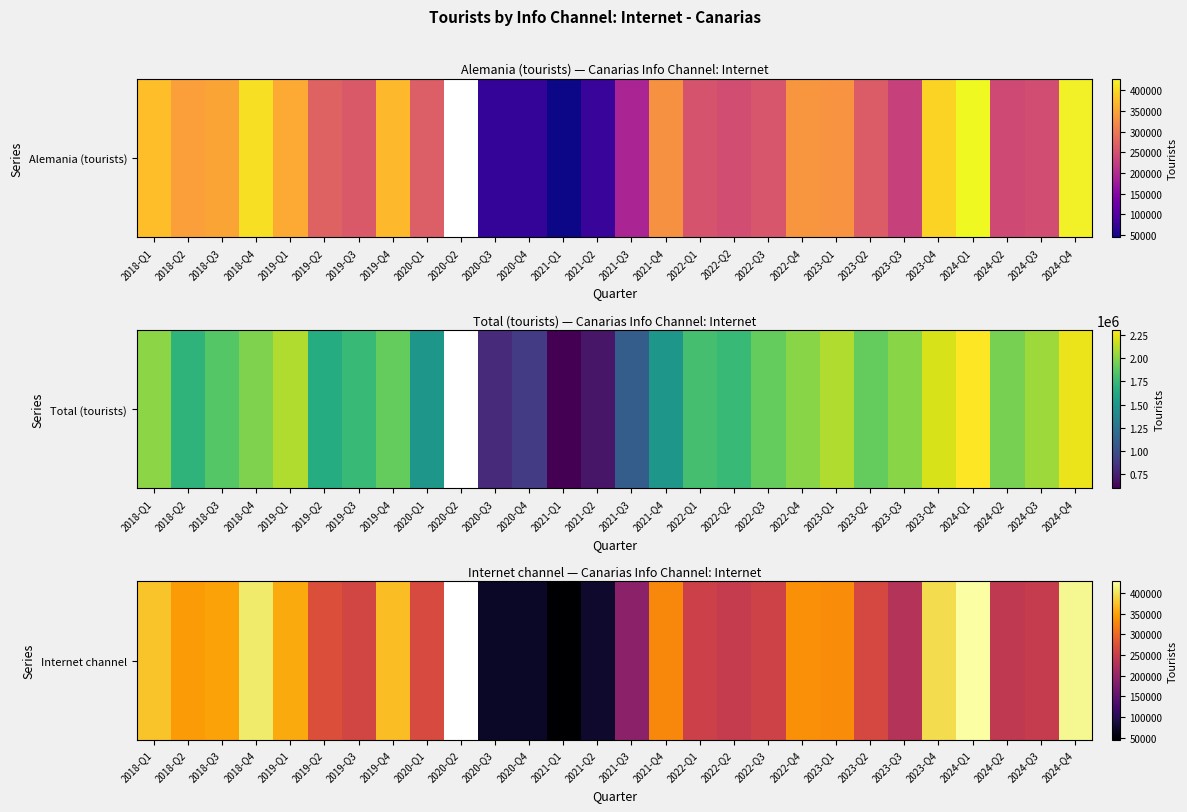

True or false: the data shows 70414.0 at 2020-Q3.

True